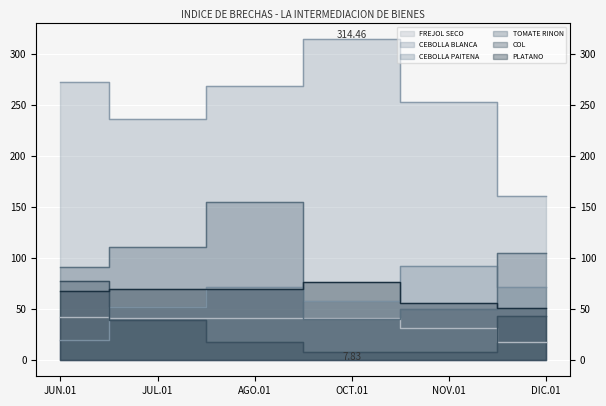

What is the label of the 5th point from the left?

NOV.01